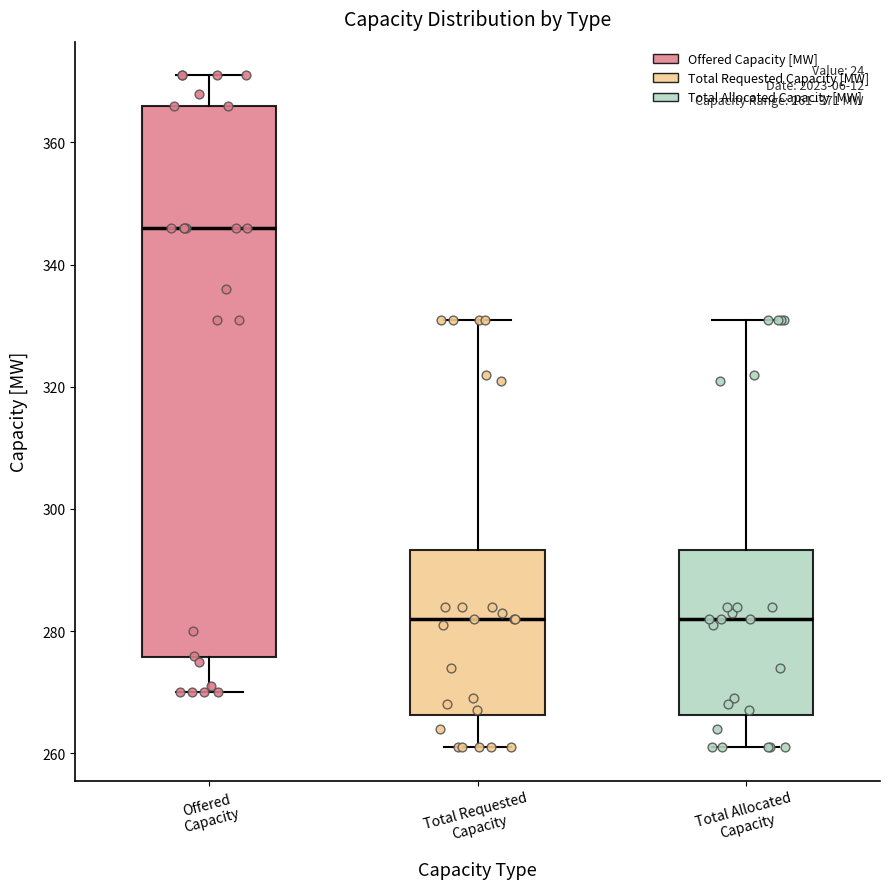

Comparing the boxes themselves (not the whiskers), which one is the tallest?

Offered Capacity